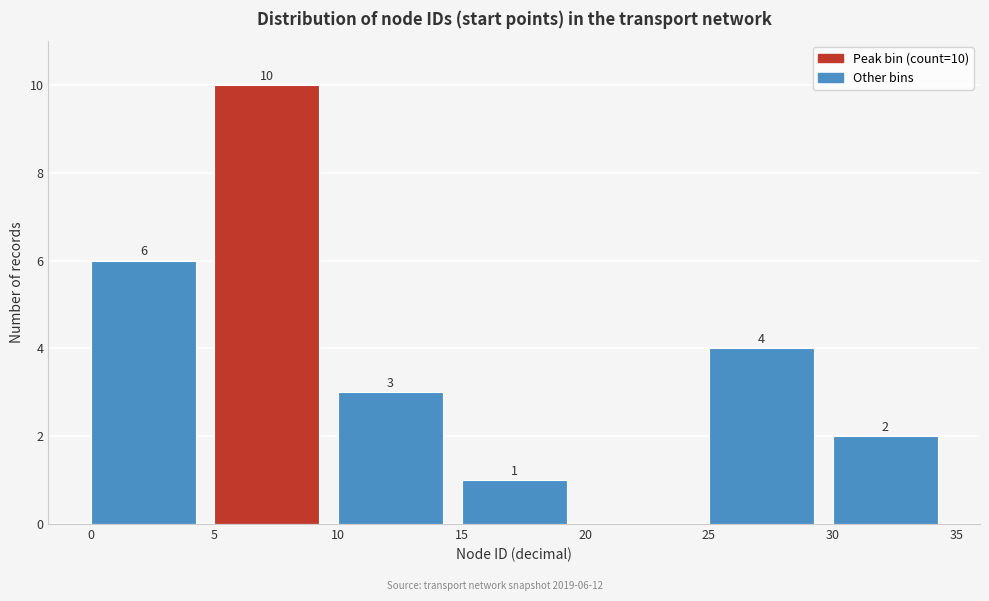

Which range on the x-axis has the tallest bar?

5 to 10